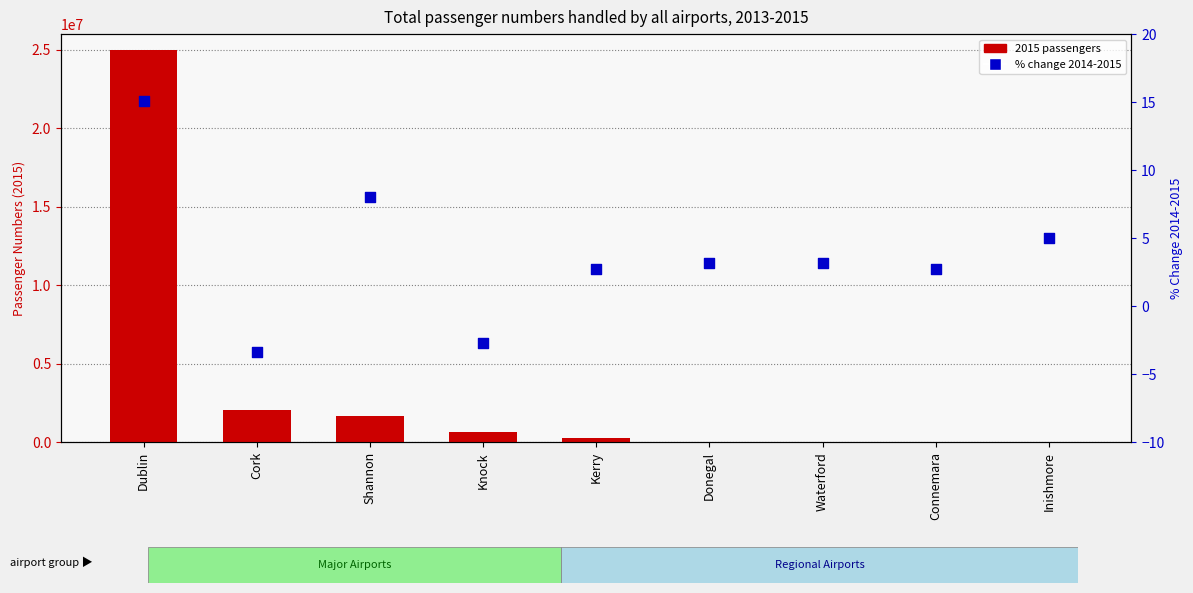

Is the value of 2015 passengers at Kerry greater than the value of % change 2014-2015 at Donegal?

Yes